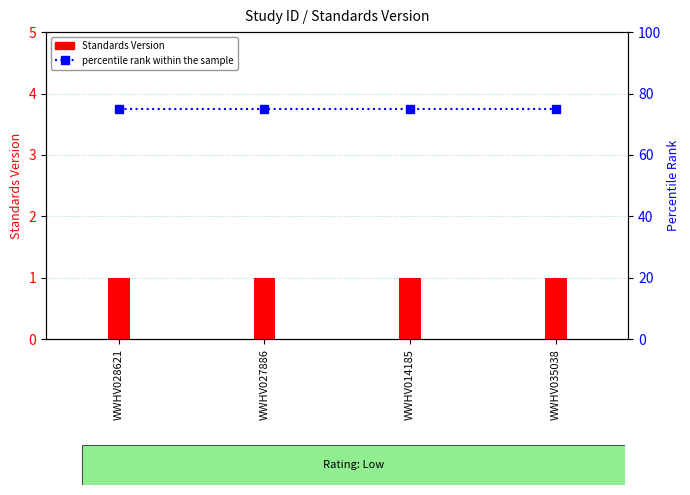

What are all the series names shown in the legend?

Standards Version, percentile rank within the sample